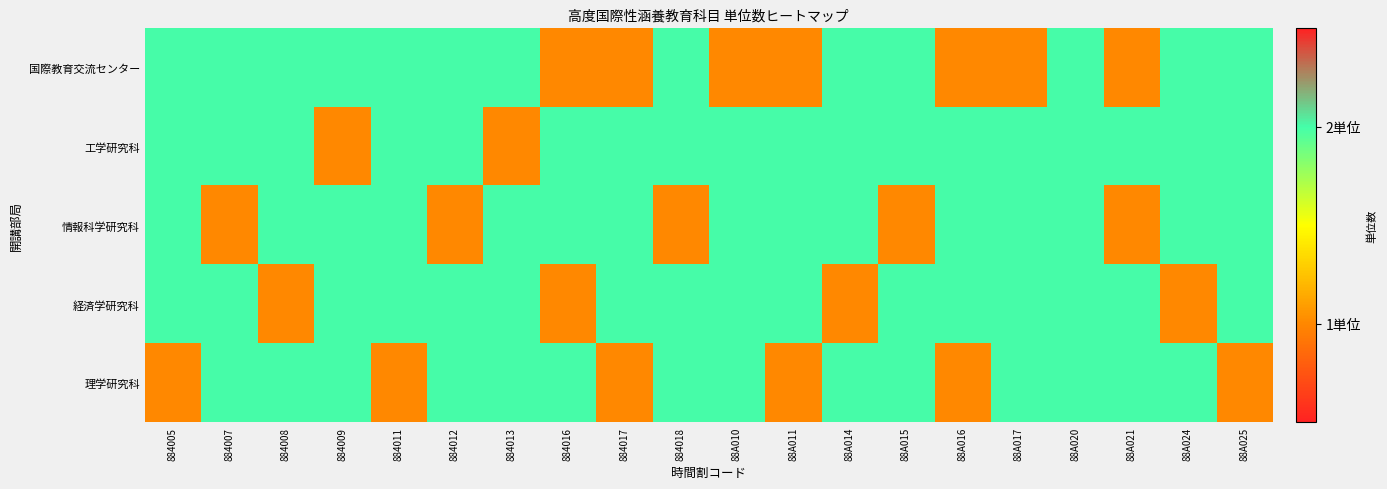

How many distinct data groups are displayed?

5